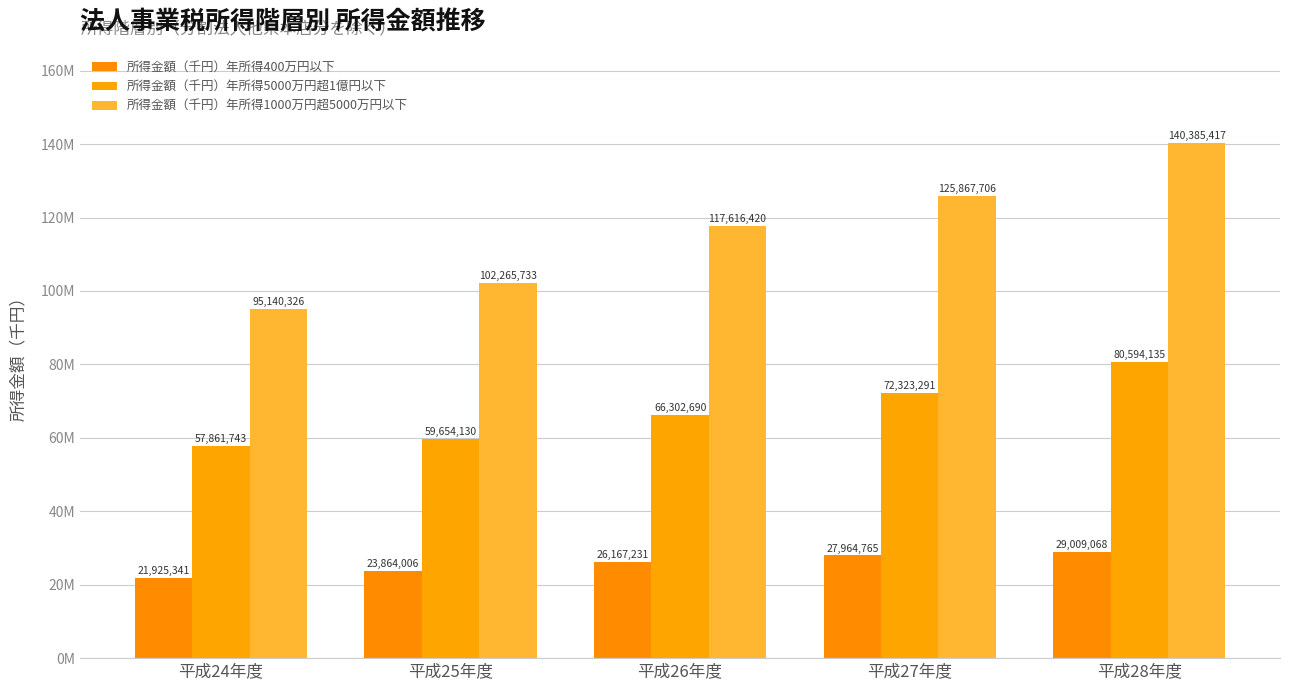

What is the average value of the 所得金額（千円）年所得5000万円超1億円以下 series?

67347198